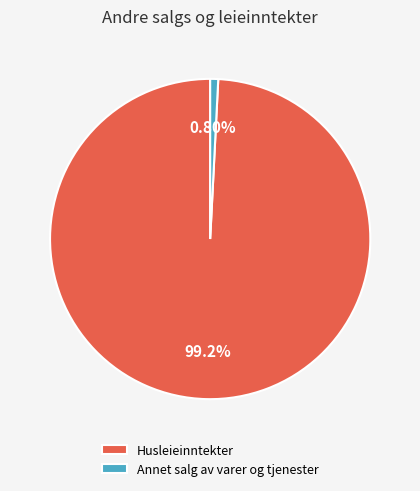

To the nearest percent, what is the difference between the largest and smallest slice percentages?

98%